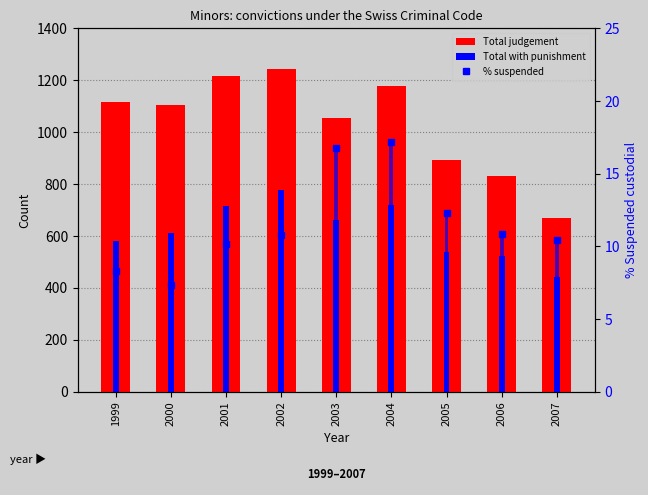

Which has a higher value, 2007 or 2005?

2005